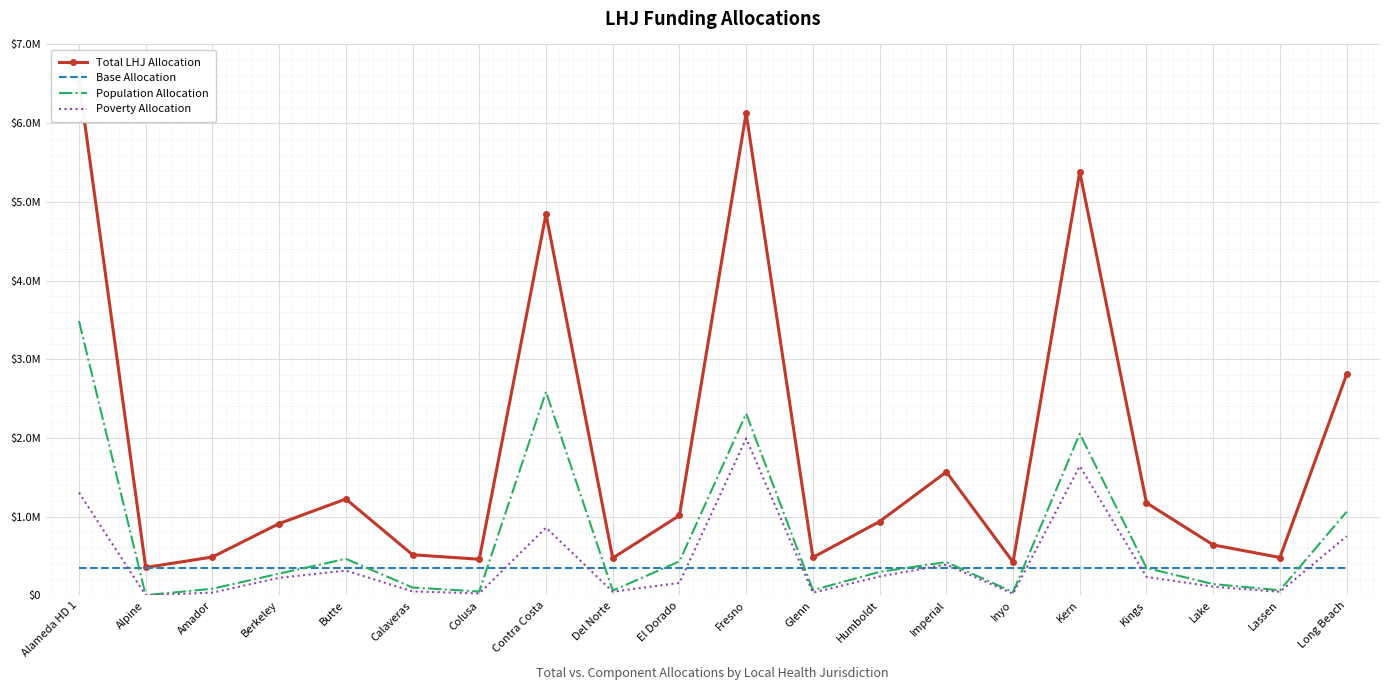

What position from the left is Calaveras?

6